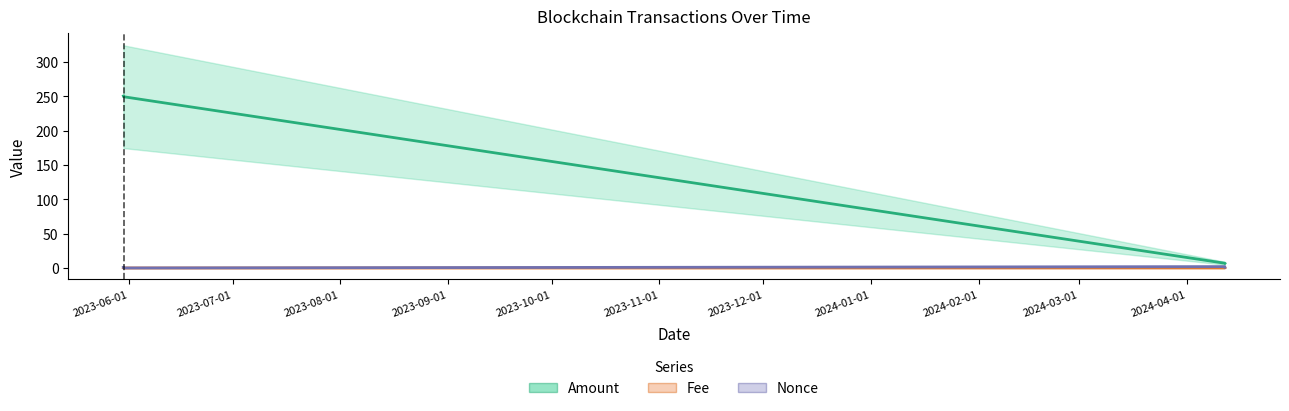

What is the value of the Amount point at the 2nd from the left?

249.4